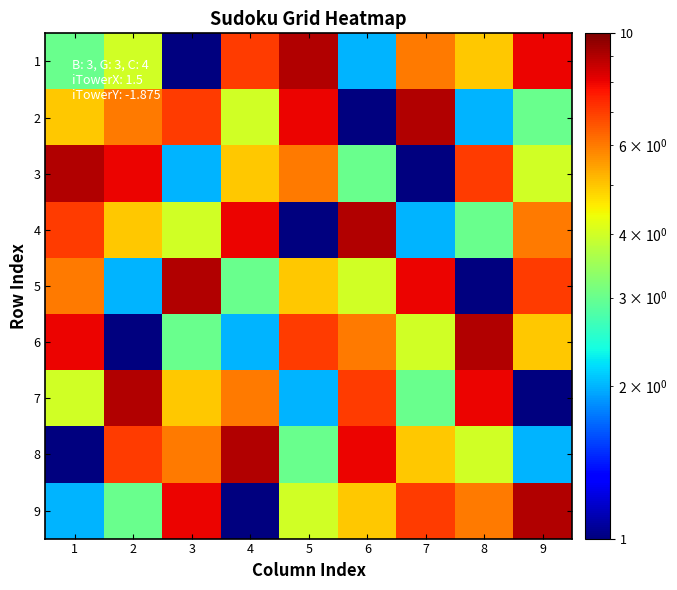

Between 5 and 6, which is larger?

5